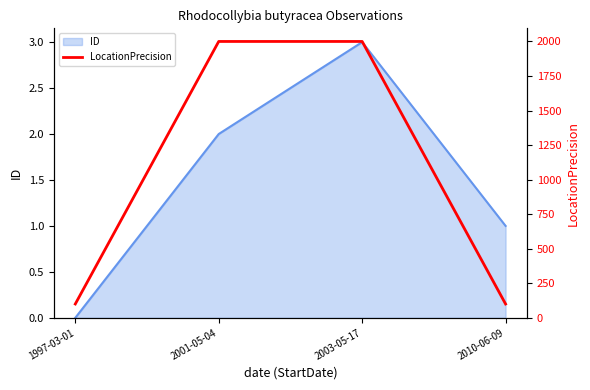

The chart shows a value of 46 at 1997-03-01. True or false?

False